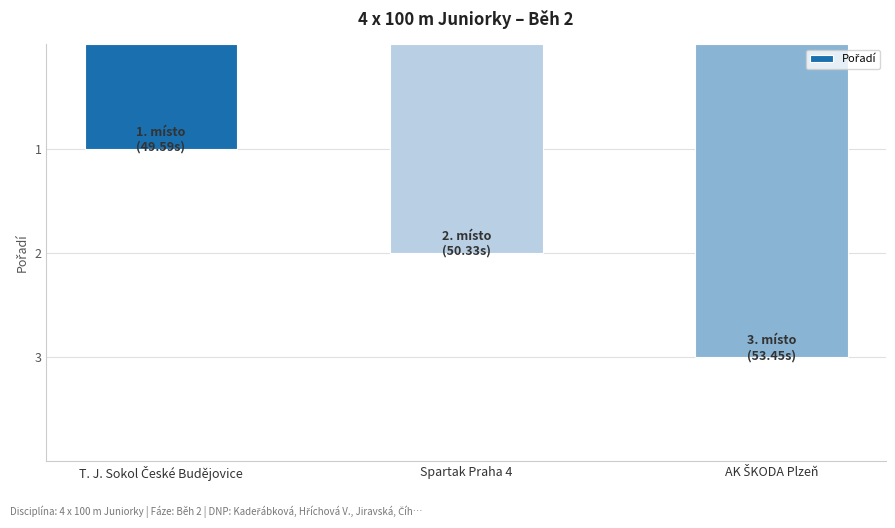

What is the label of the 2nd bar from the right?

Spartak Praha 4